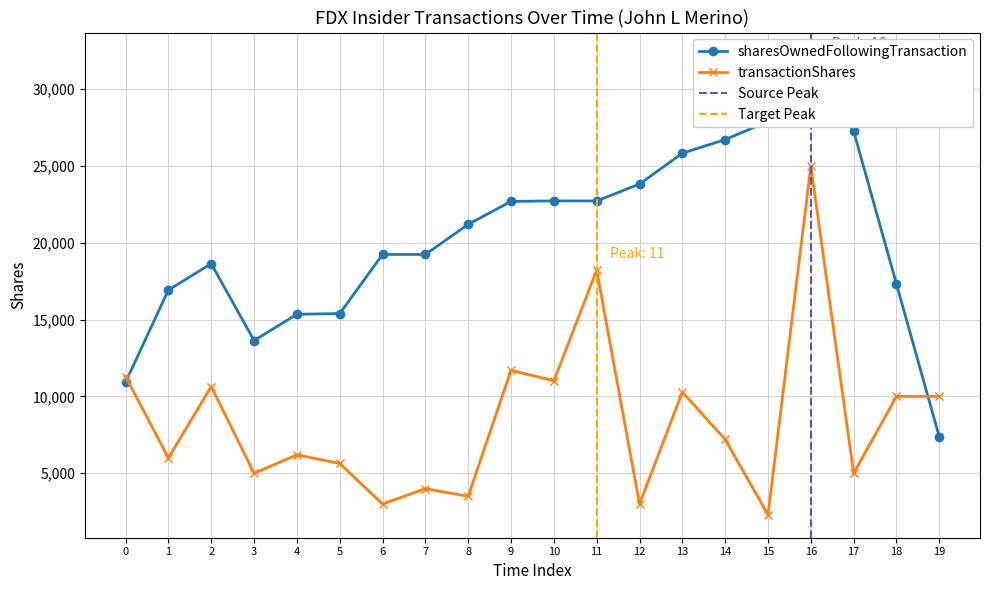

The value of transactionShares at 11 is 5313. True or false?

False